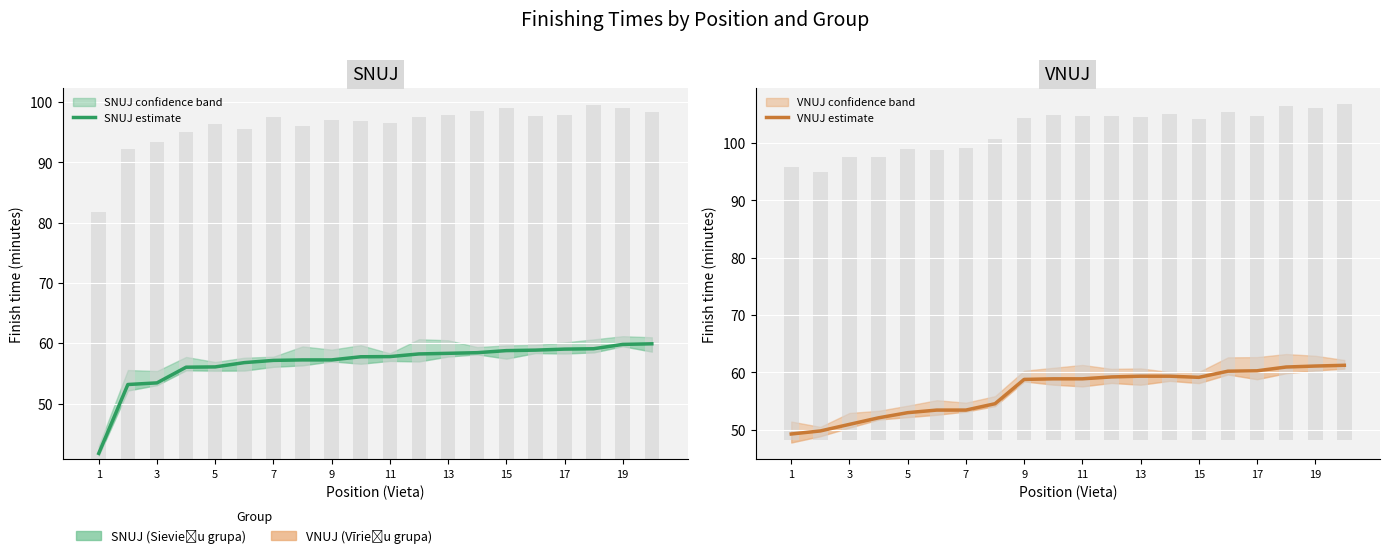

Rank the series by their average value, from lowest to highest.

VNUJ estimate, SNUJ estimate